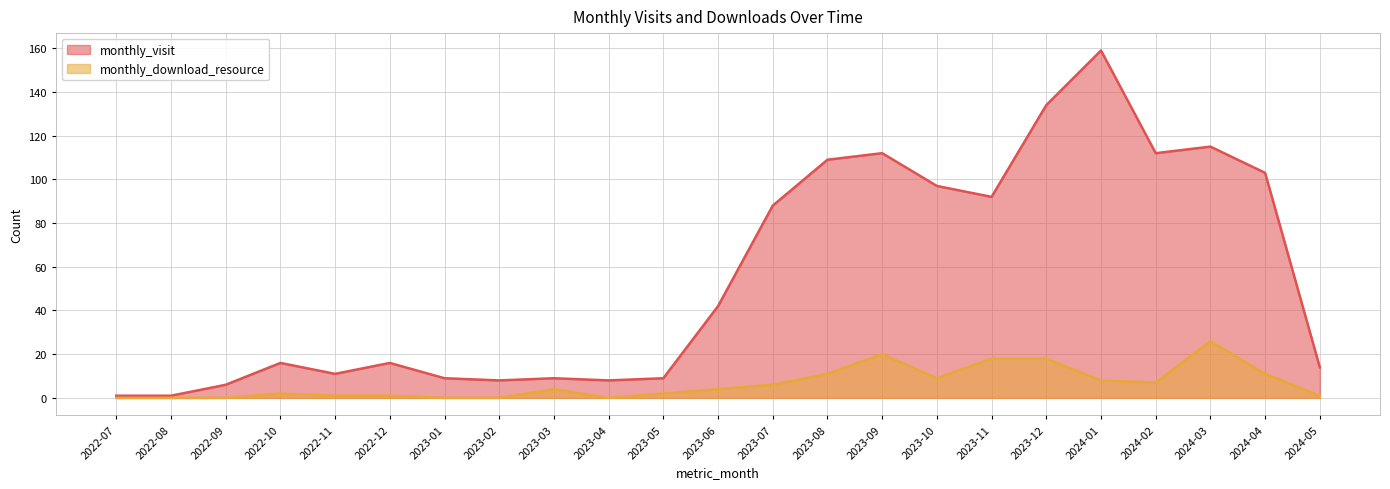

Reading left to right, what are all the values shown in this chart?

monthly_visit: 2022-07=1	2022-08=1	2022-09=6	2022-10=16	2022-11=11	2022-12=16	2023-01=9	2023-02=8	2023-03=9	2023-04=8	2023-05=9	2023-06=42	2023-07=88	2023-08=109	2023-09=112	2023-10=97	2023-11=92	2023-12=134	2024-01=159	2024-02=112	2024-03=115	2024-04=103	2024-05=14
monthly_download_resource: 2022-07=0	2022-08=0	2022-09=0	2022-10=2	2022-11=1	2022-12=1	2023-01=0	2023-02=0	2023-03=4	2023-04=0	2023-05=2	2023-06=4	2023-07=6	2023-08=11	2023-09=20	2023-10=9	2023-11=18	2023-12=18	2024-01=8	2024-02=7	2024-03=26	2024-04=11	2024-05=1